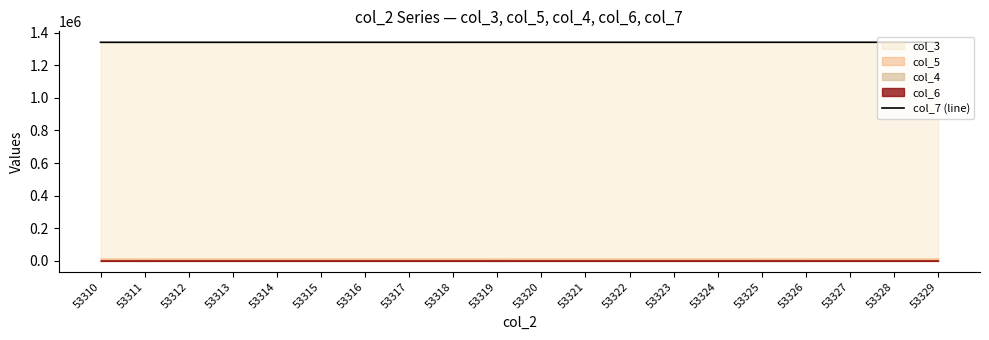

List the labels in order of value, smallest first.

53310, 53311, 53312, 53313, 53314, 53315, 53316, 53317, 53318, 53319, 53320, 53321, 53322, 53323, 53324, 53325, 53326, 53327, 53328, 53329